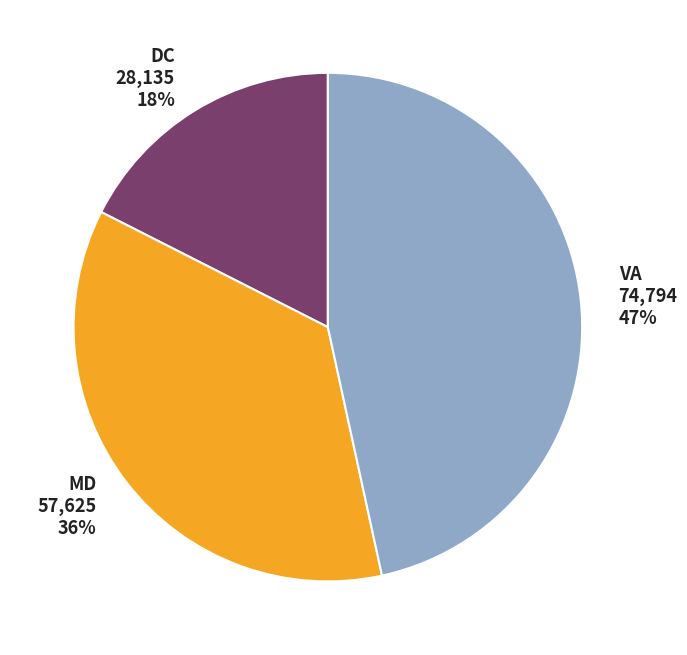

Which slice is the largest?

VA